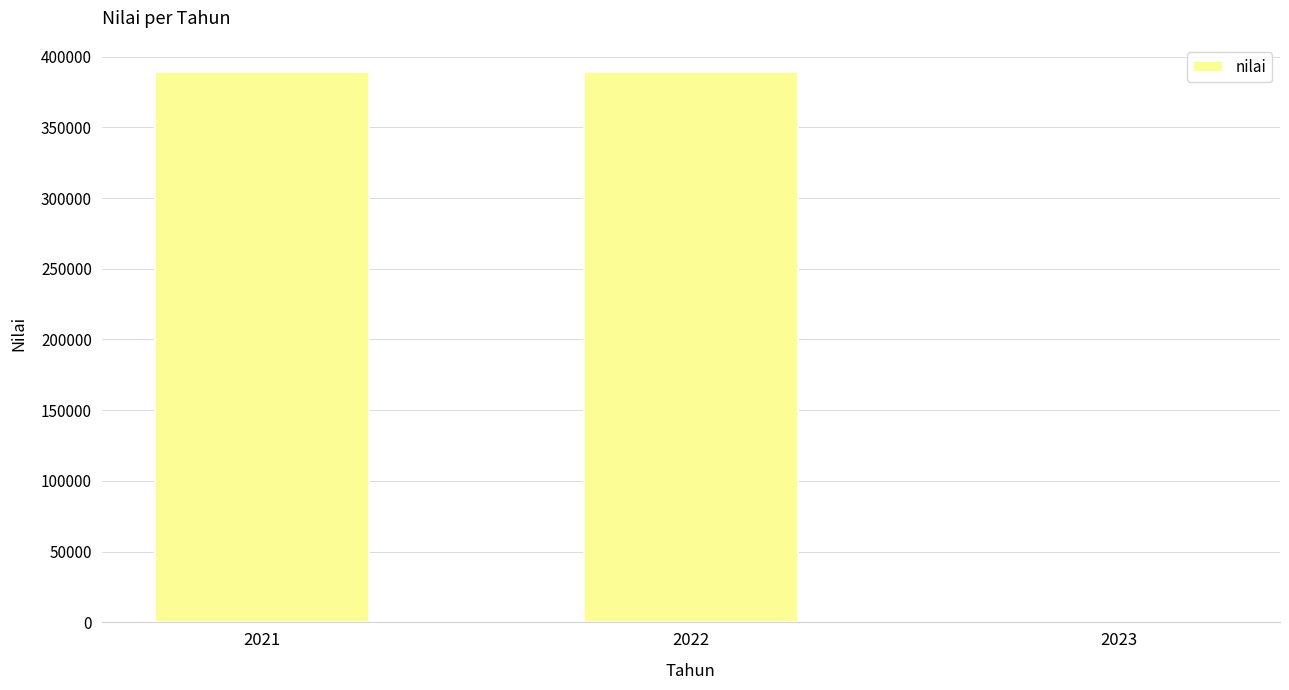

Are the bars horizontal?

No